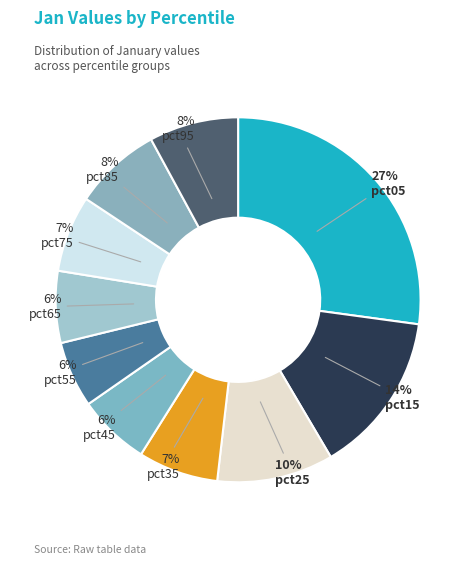

How many segments does this pie chart have?

10